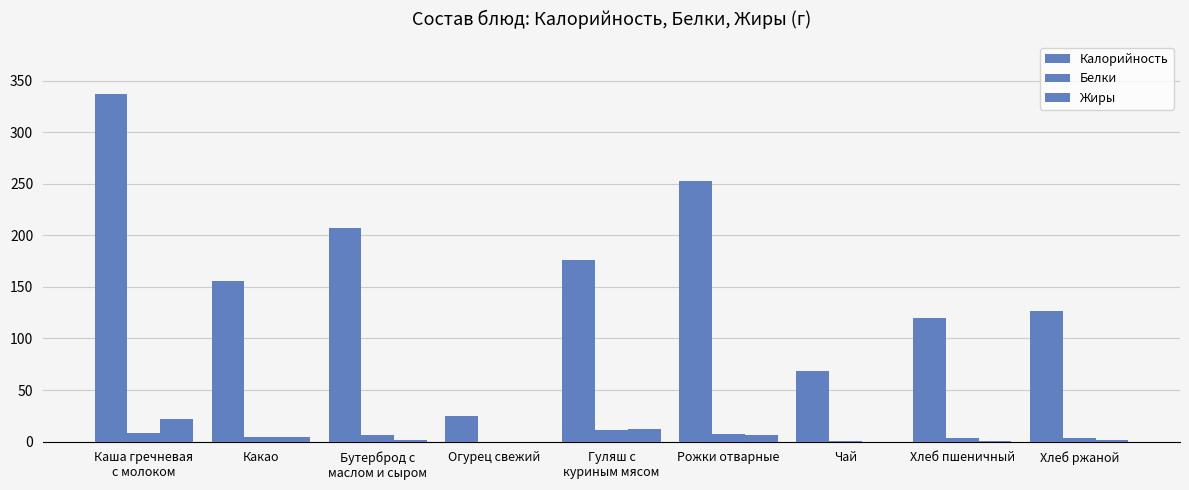

Are the bars grouped side by side (vs. stacked)?

Yes